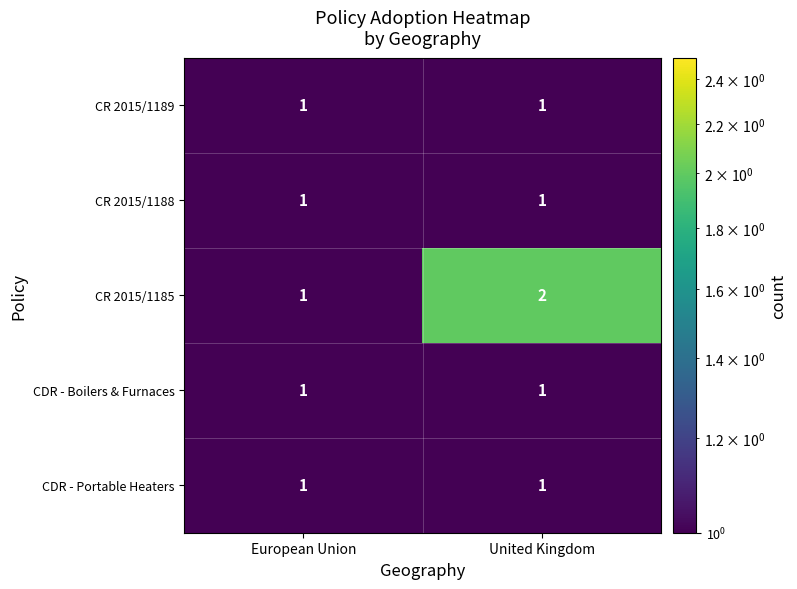

Which label corresponds to the largest value in the chart?

United Kingdom